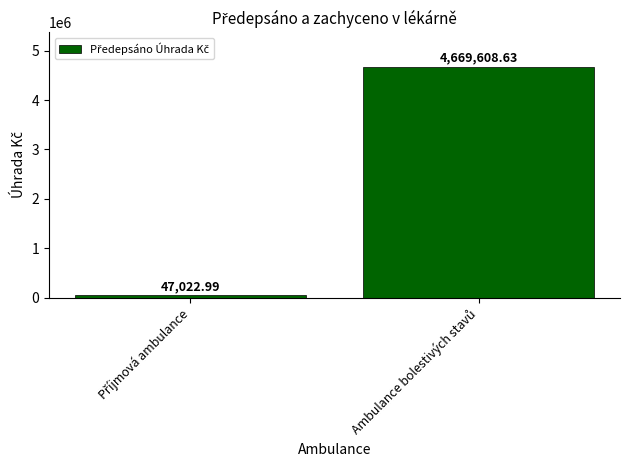

What is the sum of all values?

4716631.6